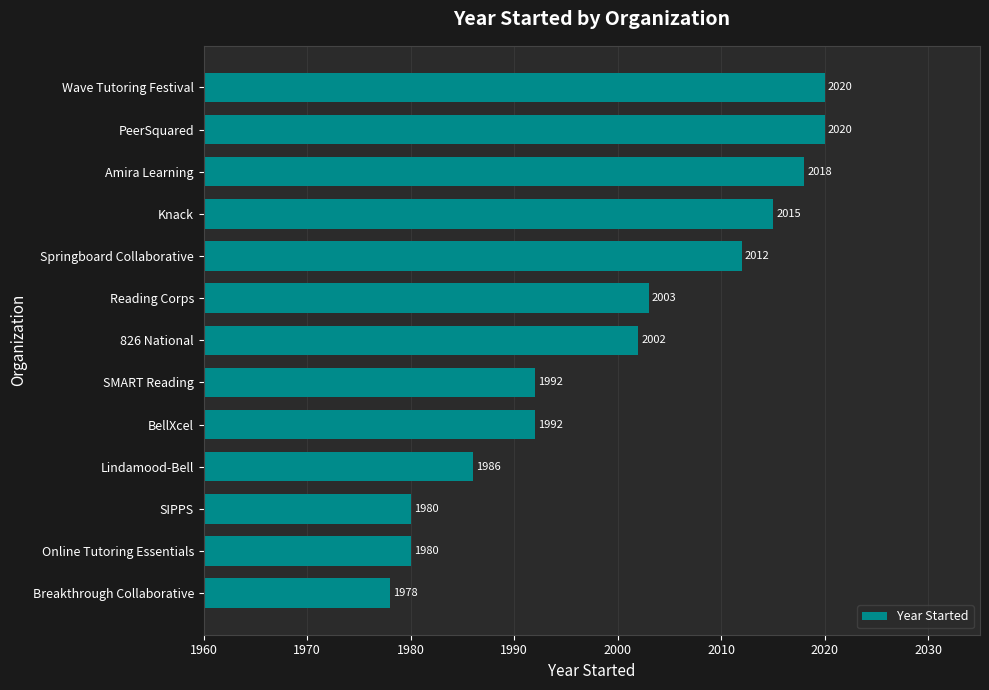

How many data points does each series have?

13